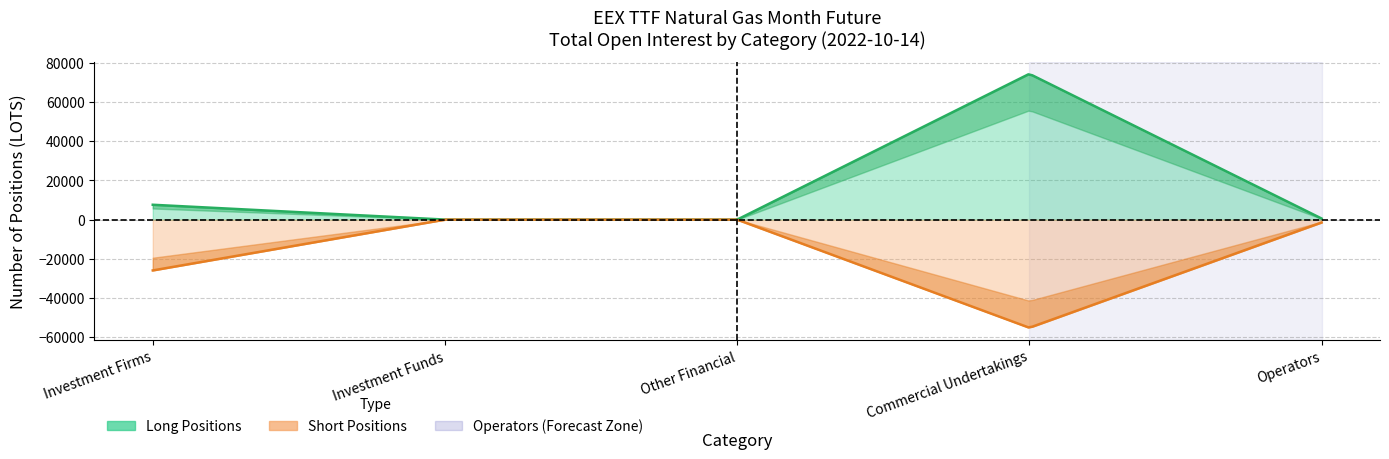

List the series in order of their peak value, highest first.

Long Positions, Short Positions